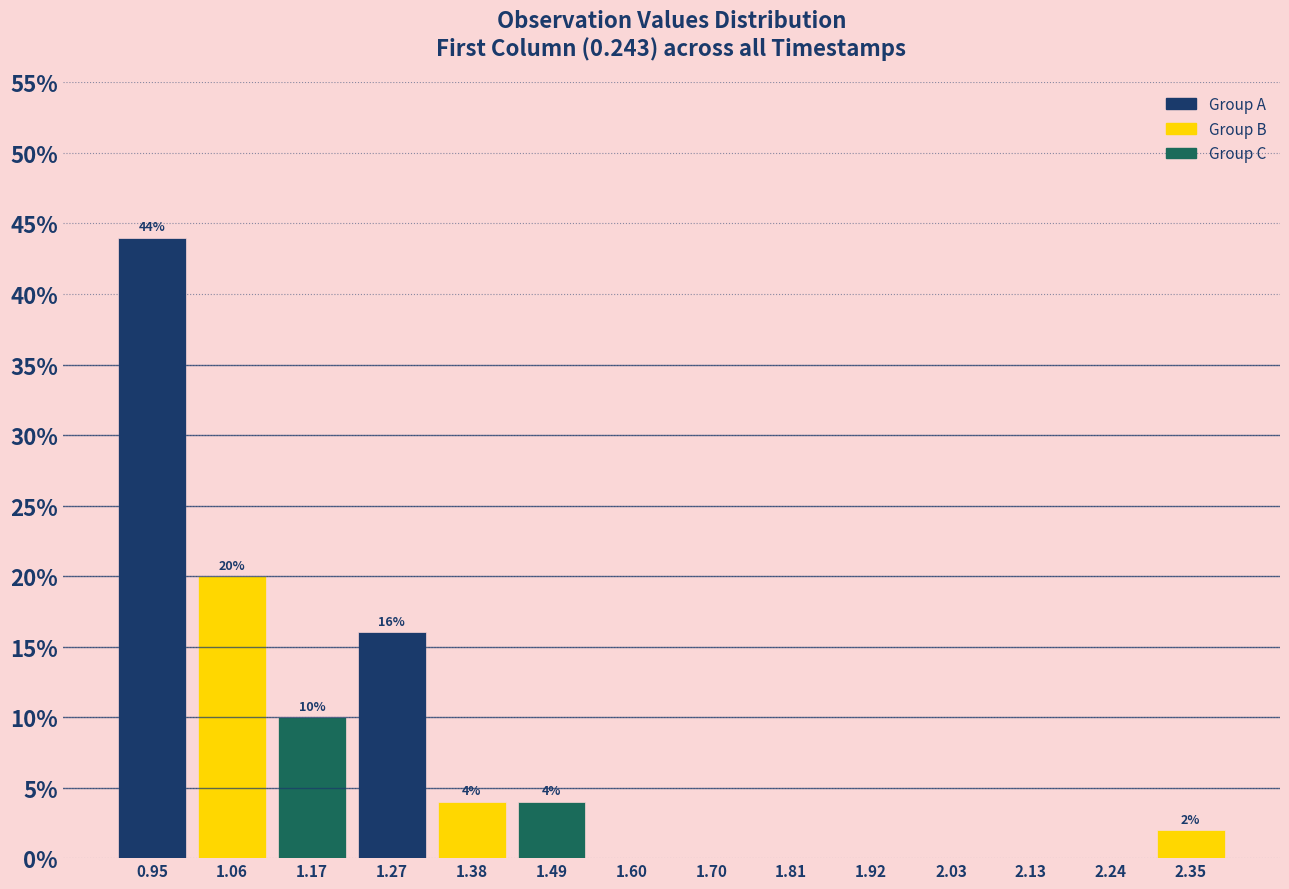

Which range on the x-axis has the tallest bar?

0.90 to 1.00